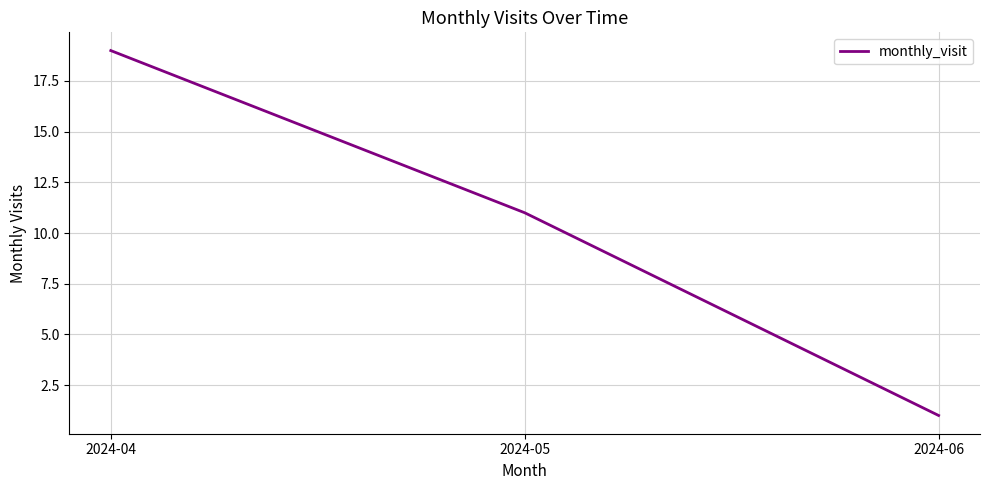

What is the ratio of the value at 2024-06 to the value at 2024-05?

0.1